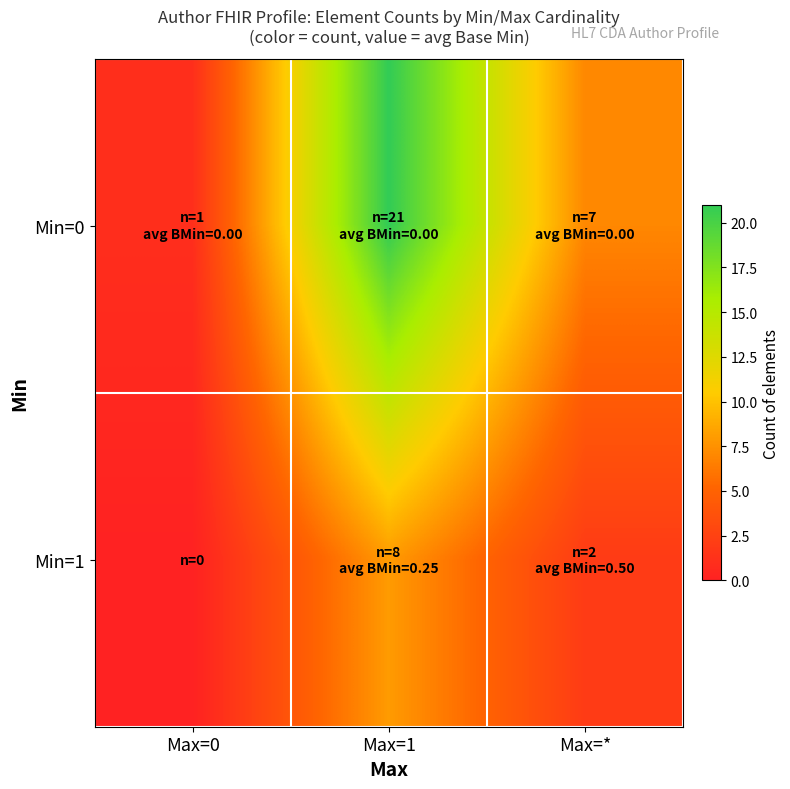

What is the total value across all series at Max=0?

1